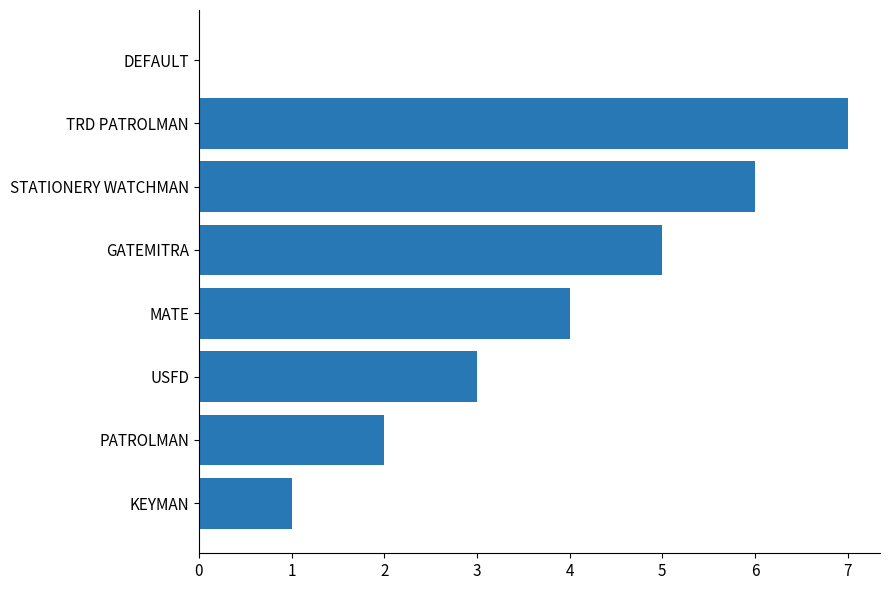

Where is the data nearest to the value 3?

USFD